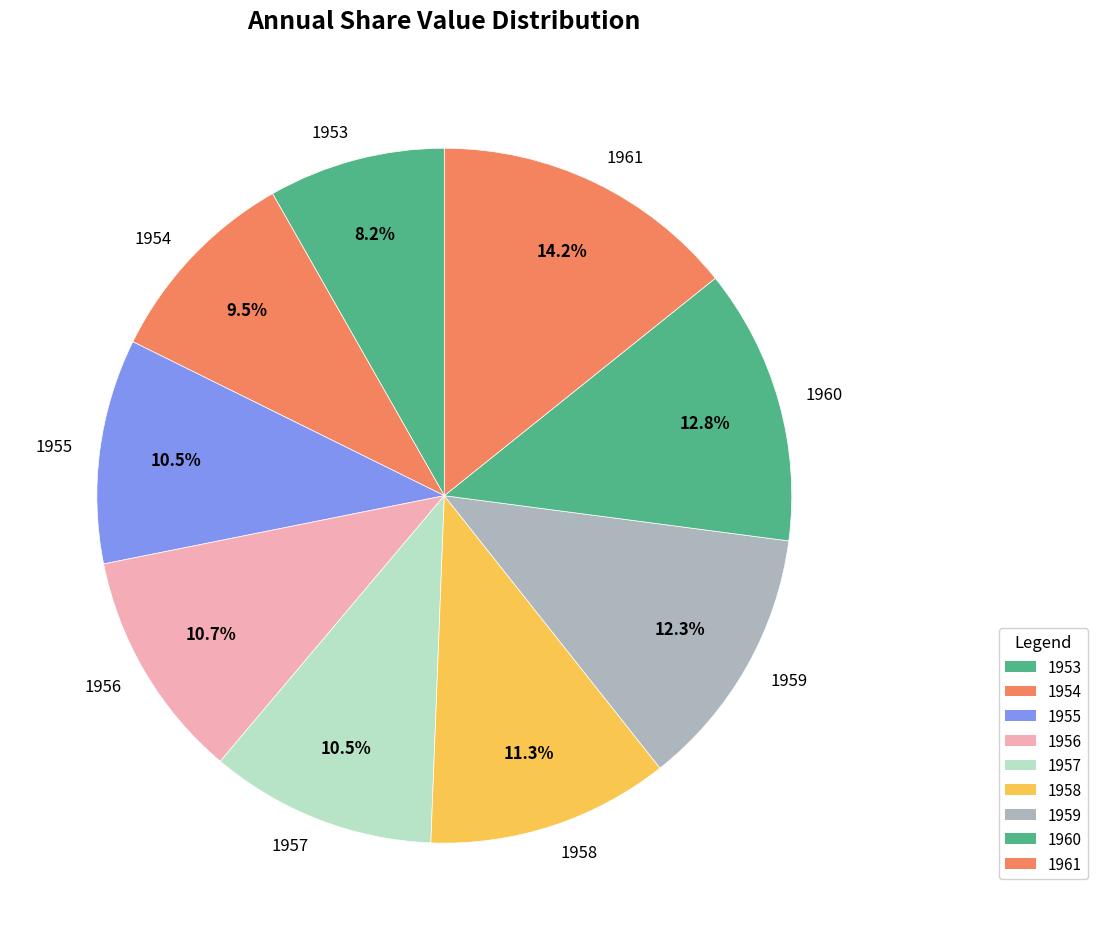

To the nearest percent, what portion does 1953 represent?

8%